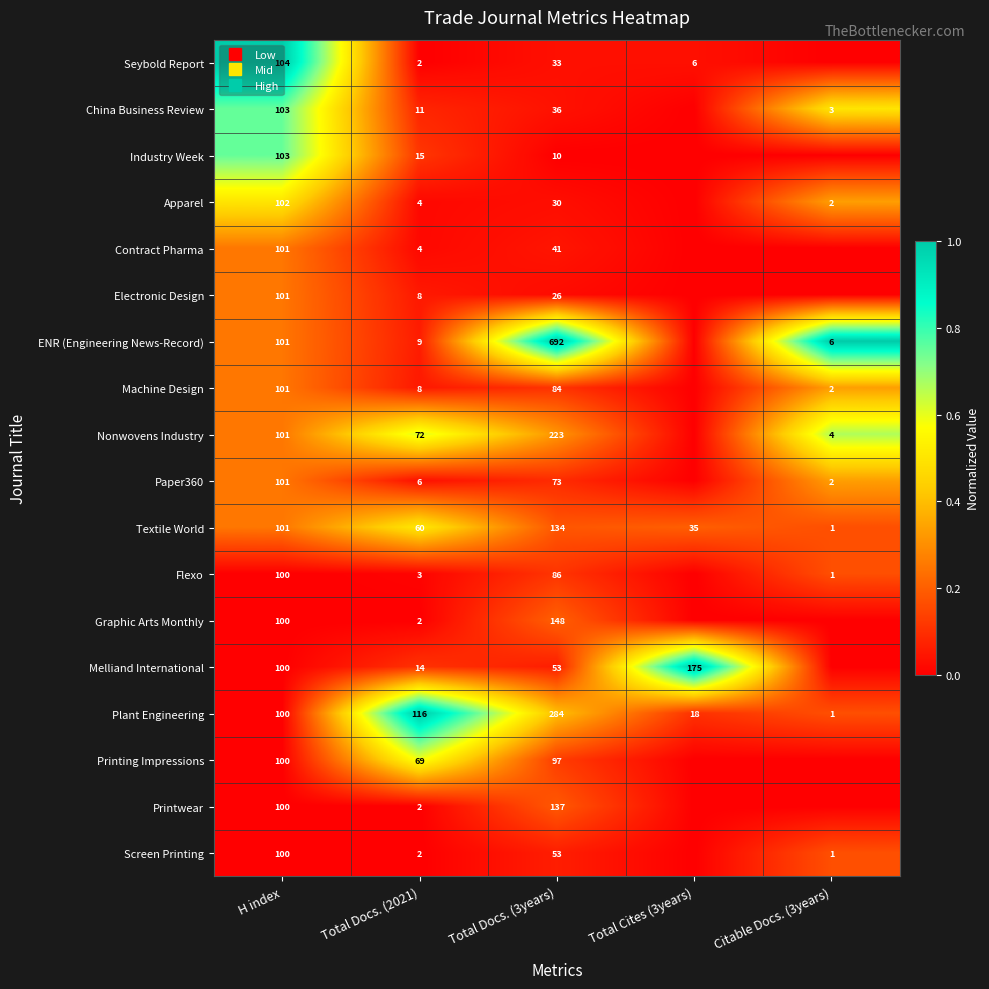

How many series are shown in this chart?

18